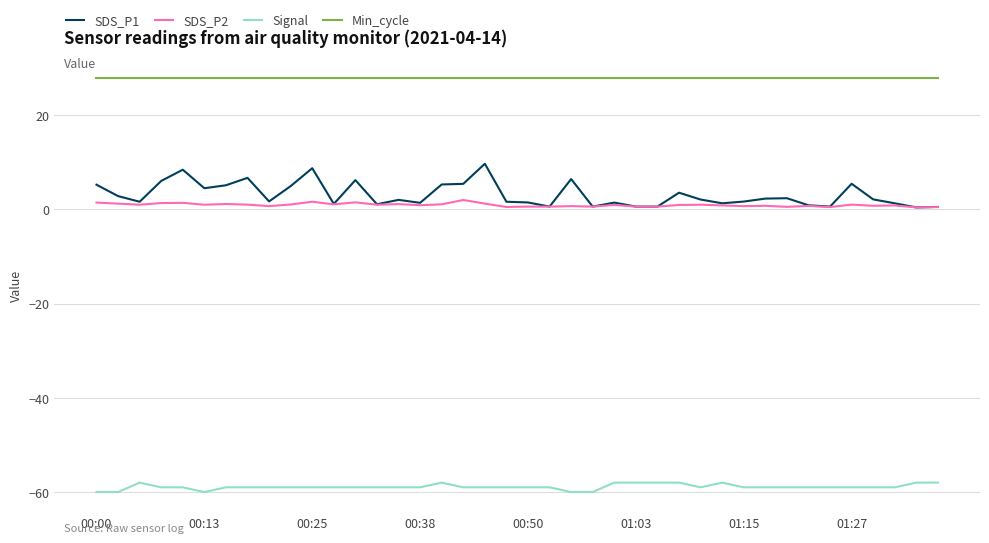

Which series has the largest range (max minus min)?

SDS_P1